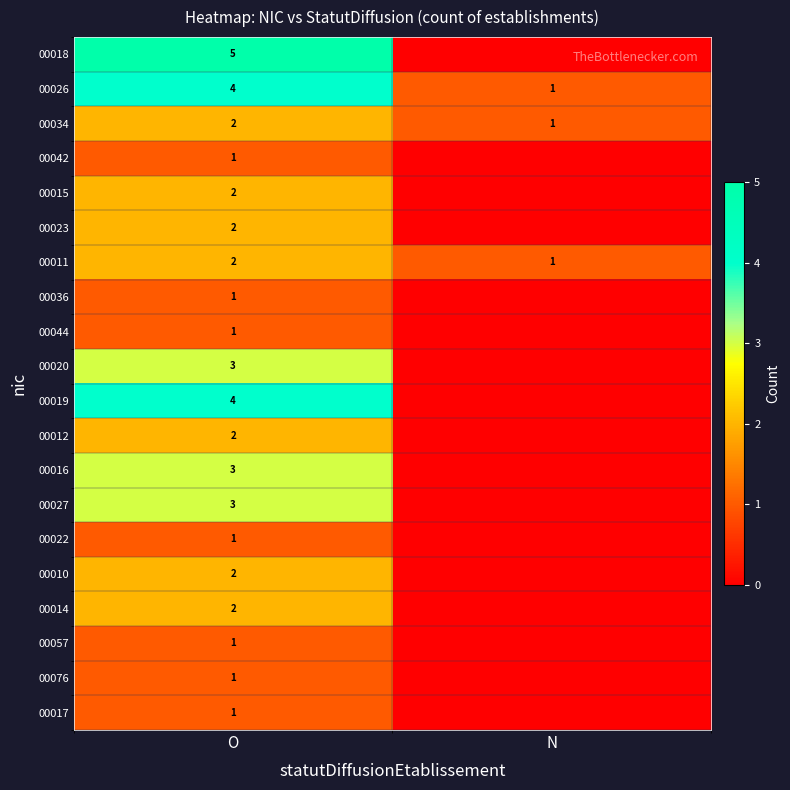

What is the difference between the highest and lowest values at O?

4